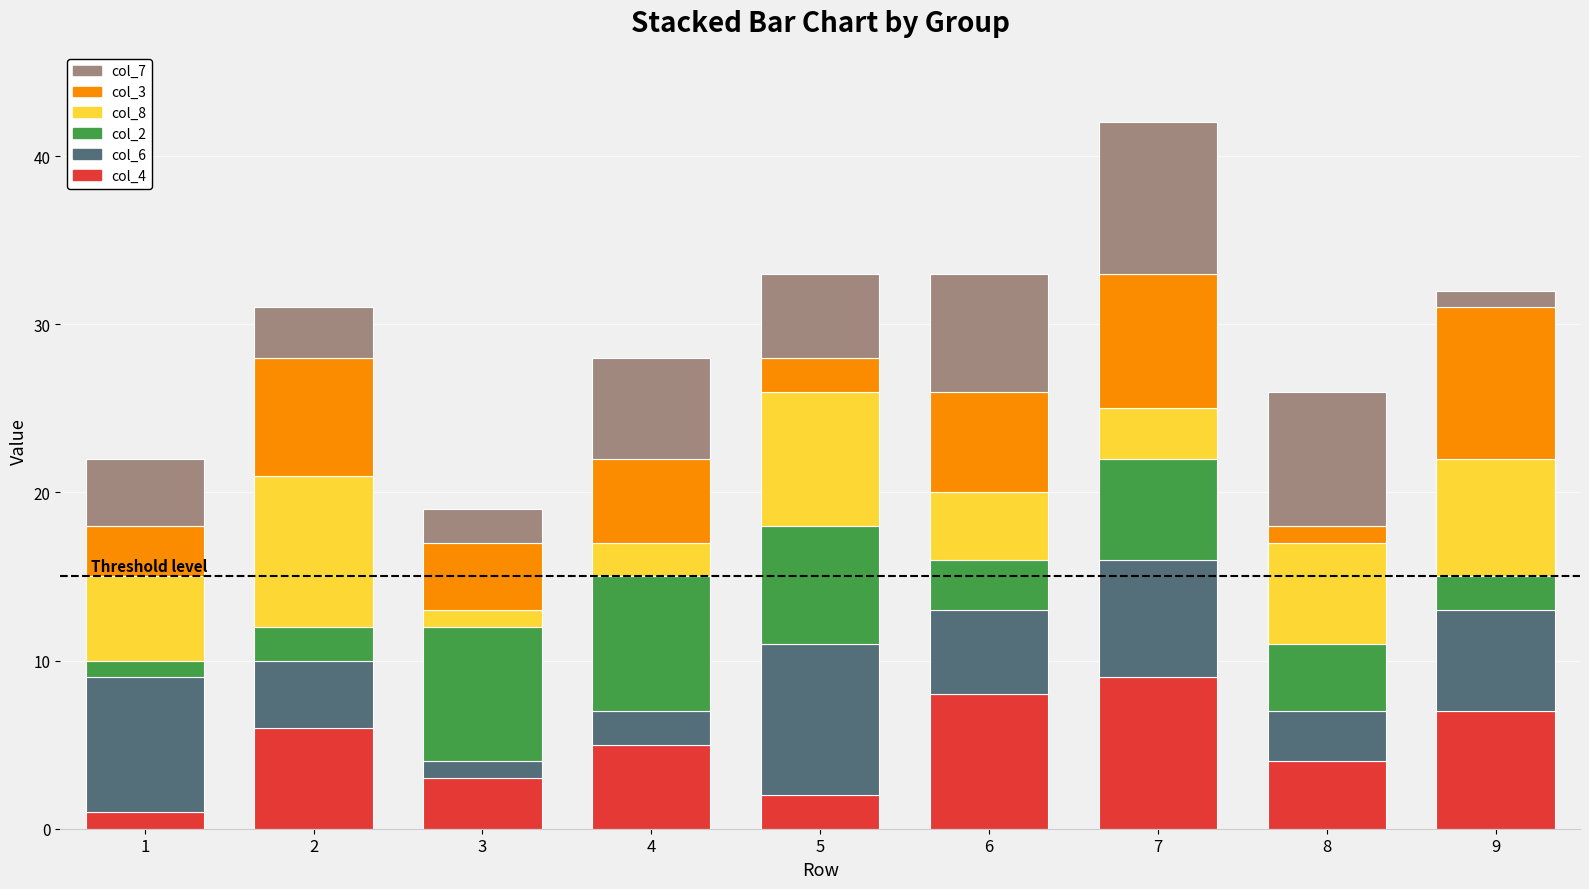

Is it true that col_4 equals 4 at 8?

True